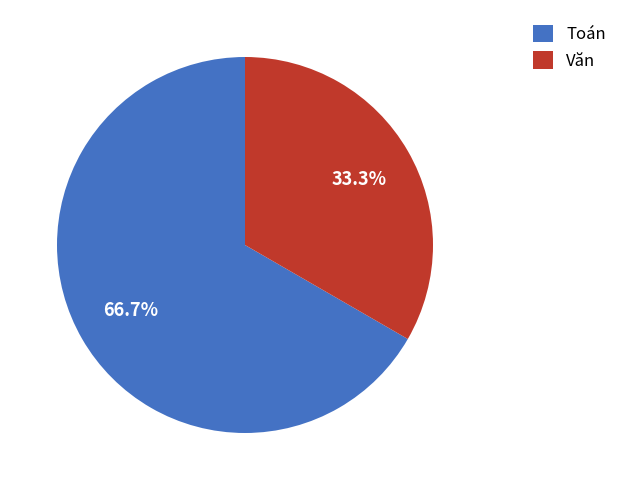

What is the ratio of the value at Toán to the value at Văn?

2.0